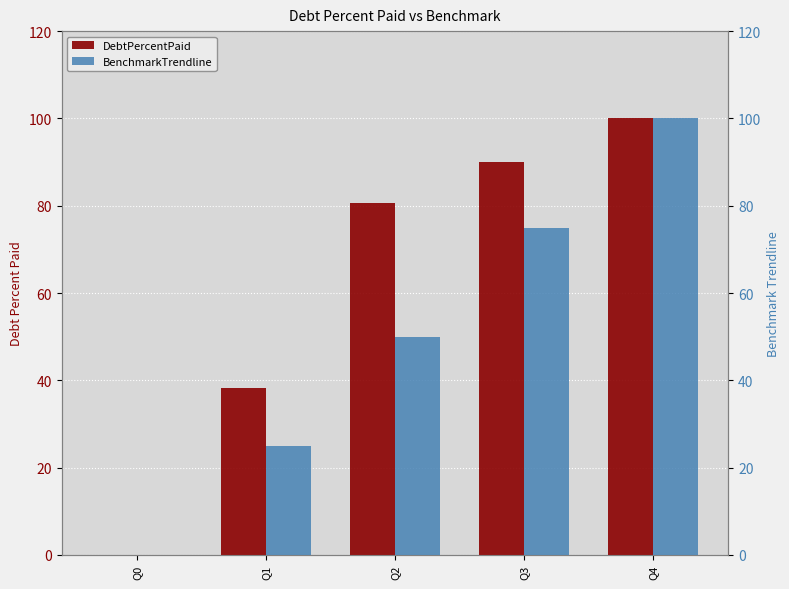

Is the value of DebtPercentPaid at Q4 greater than the value of BenchmarkTrendline at Q4?

No